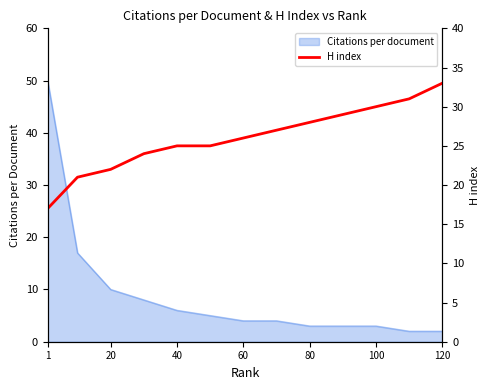

What is the maximum value for Citations per document?

50